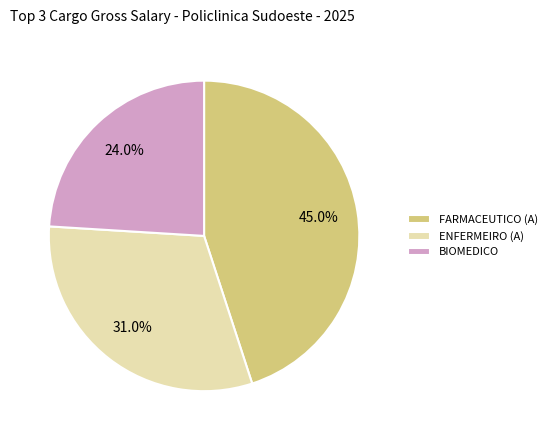

Rank the categories by value from highest to lowest.

FARMACEUTICO (A), ENFERMEIRO (A), BIOMEDICO